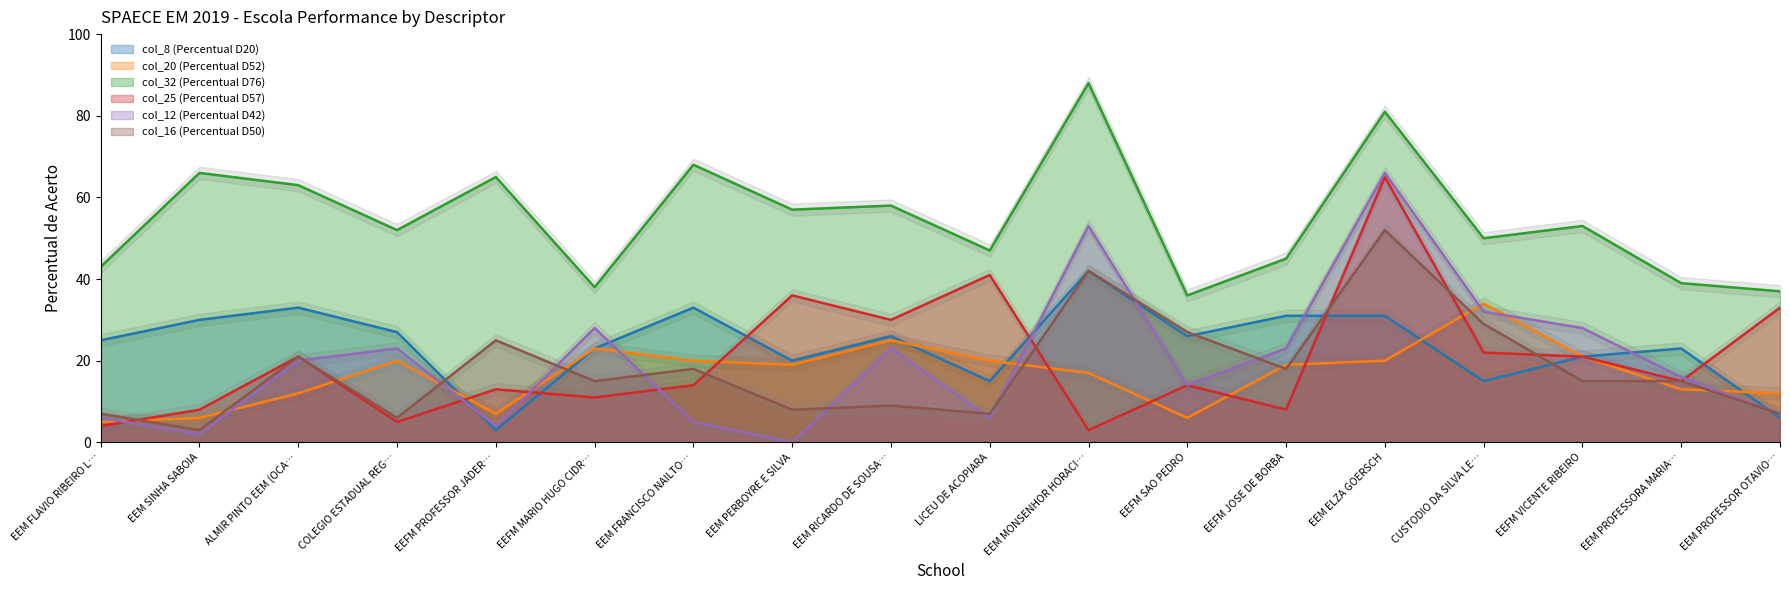

Is the value of col_20 (Percentual D52) at EEFM SAO PEDRO greater than the value of col_12 (Percentual D42) at EEFM MARIO HUGO CIDR…?

No